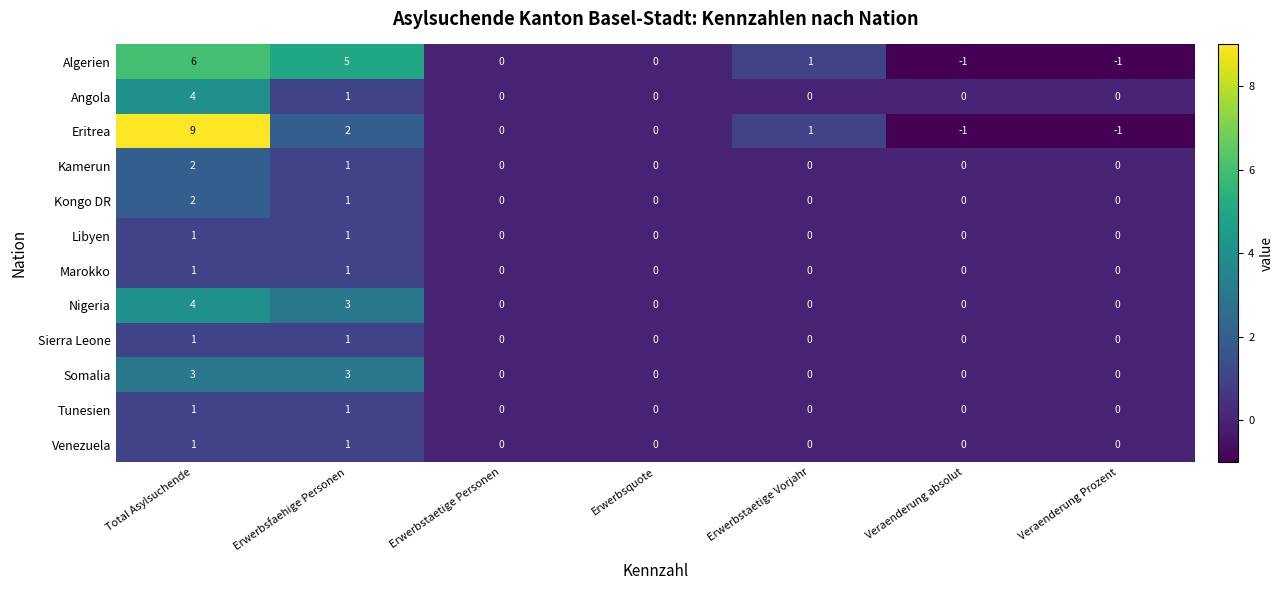

The Nigeria series shows 1 at Erwerbsfaehige Personen. True or false?

False